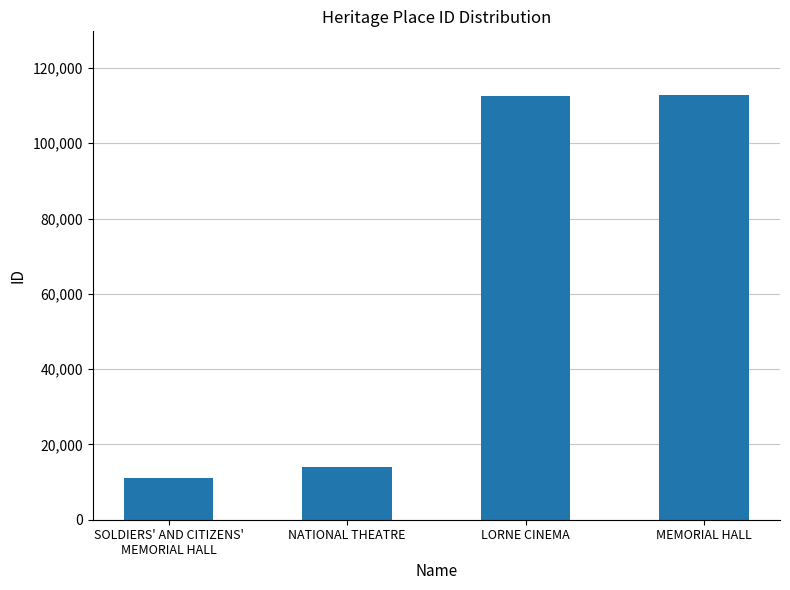

What is the sum of the values at MEMORIAL HALL and LORNE CINEMA?

225357